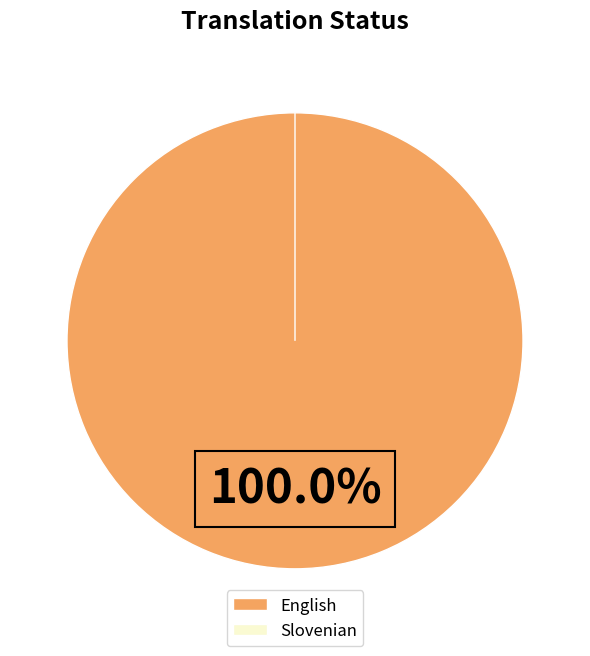

Is there a majority slice in this chart?

Yes